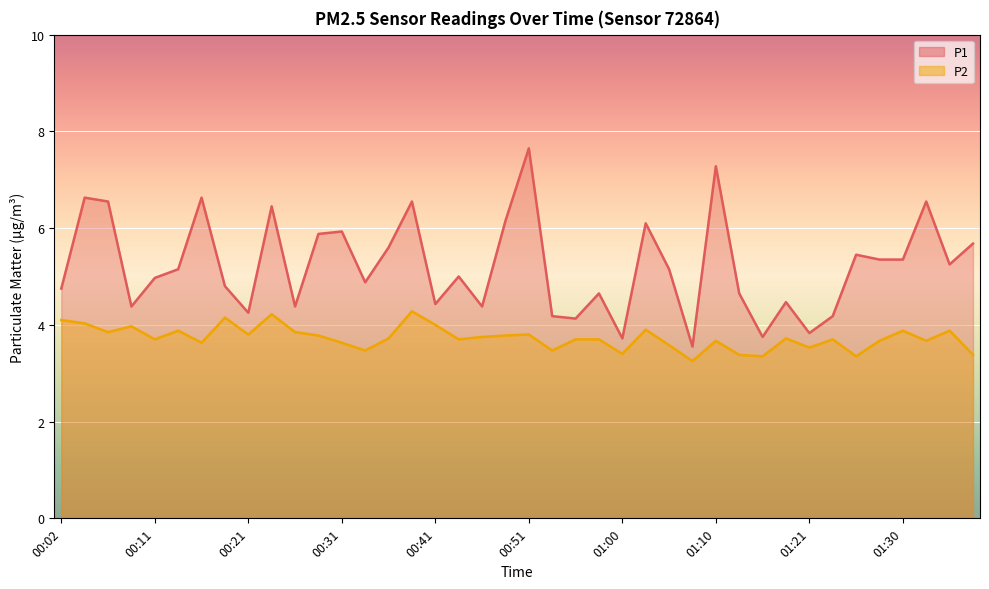

True or false: P2 and P1 cross at least once.

False